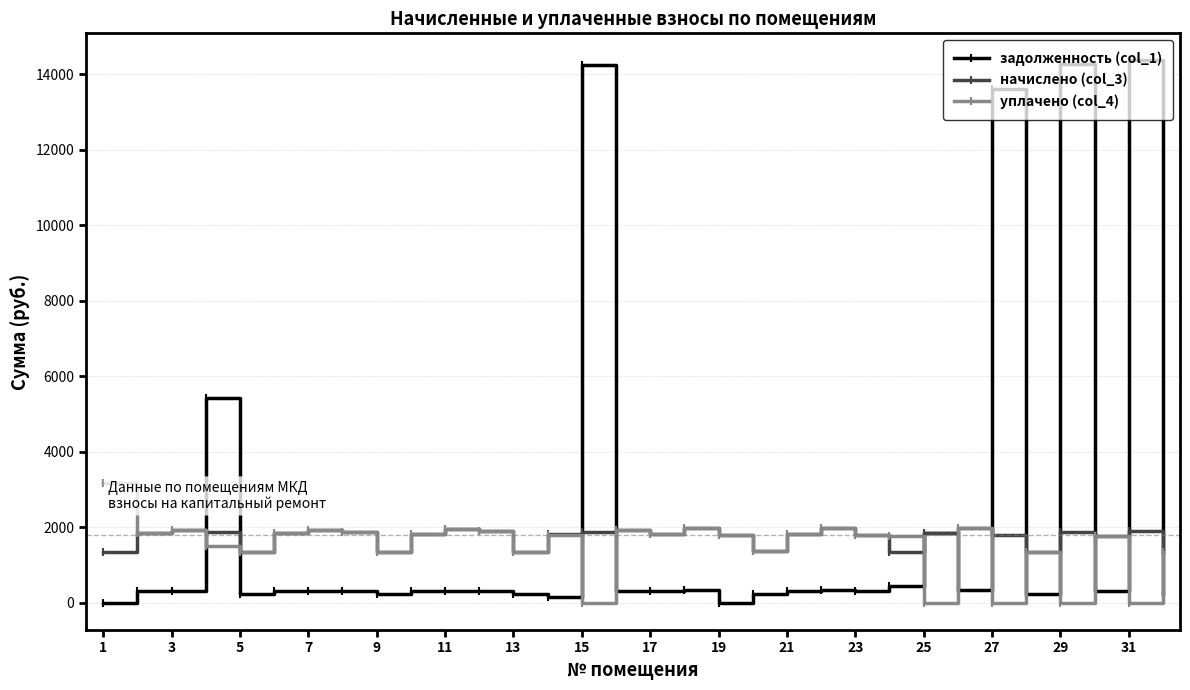

List the series in order of their peak value, highest first.

задолженность (col_1), уплачено (col_4), начислено (col_3)